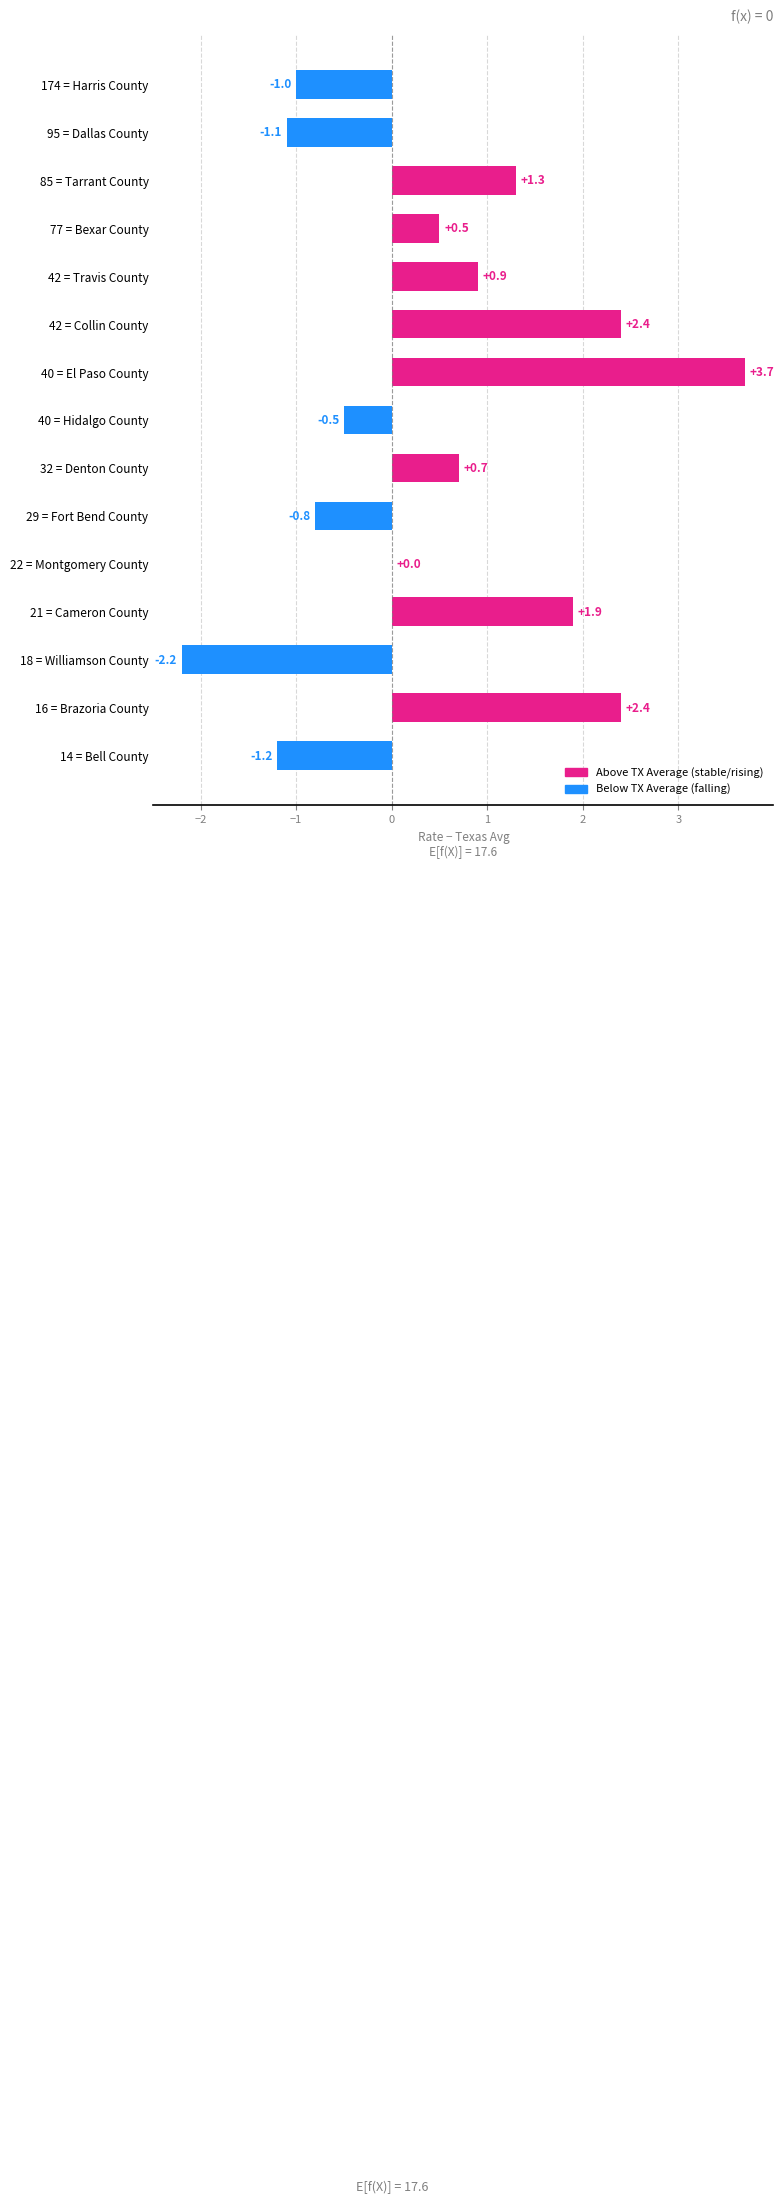

What is the change in value from 77 = Bexar County to 32 = Denton County?

+0.2